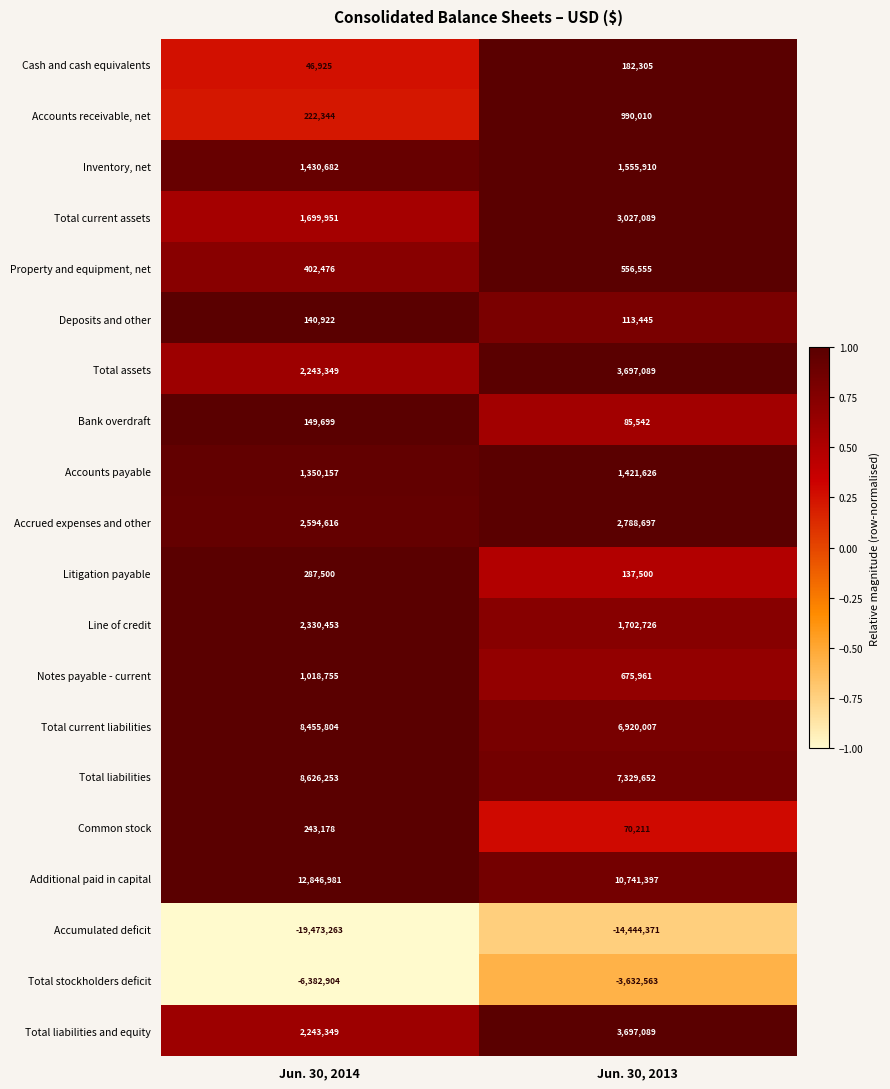

Count the number of data series in this chart.

20